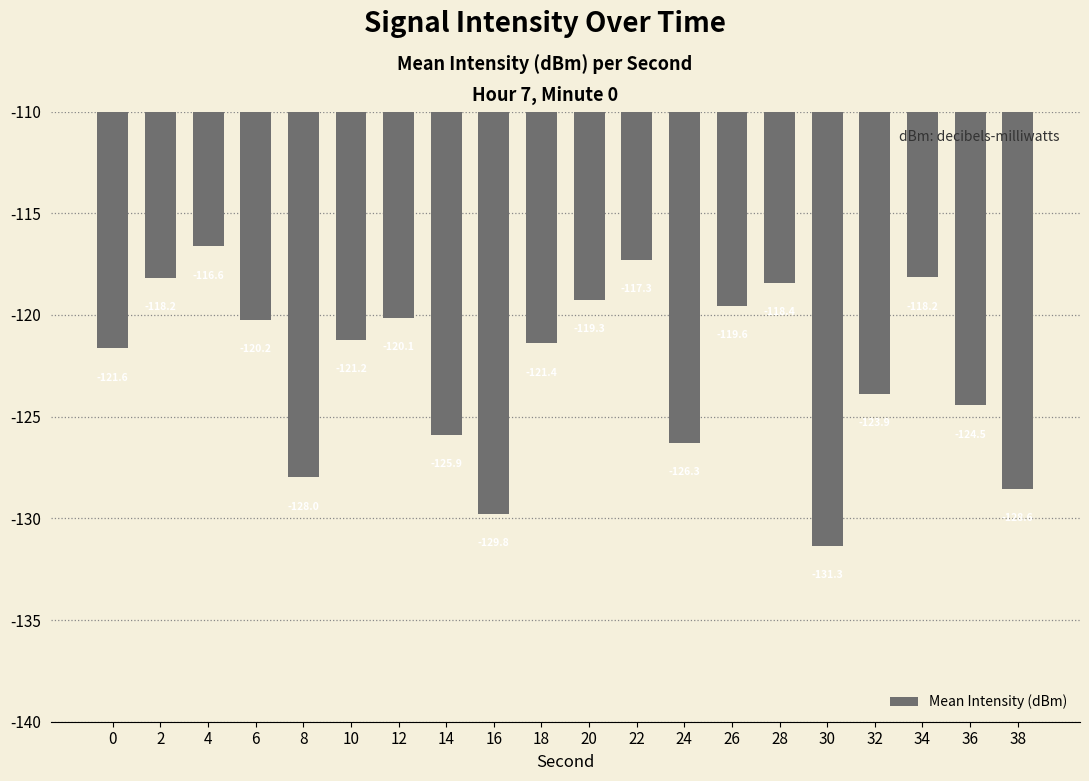

What is the difference between the maximum and minimum values?

14.7